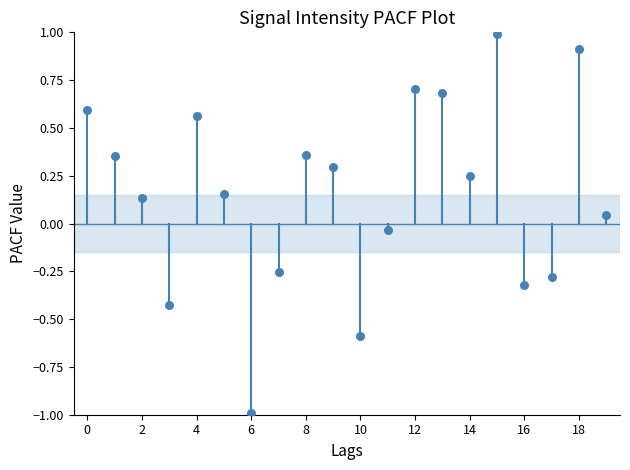

What is the range of Y values (max minus min)?

2.0